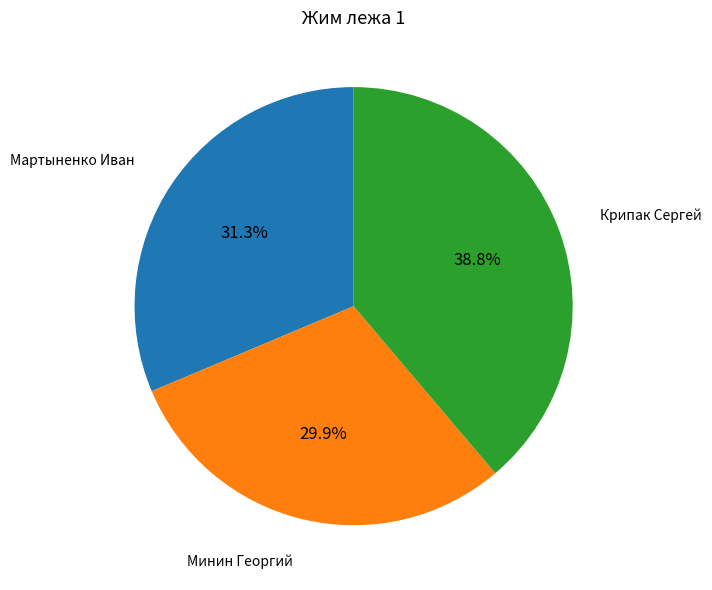

Is it true that Минин Георгий is 21% of the pie?

False